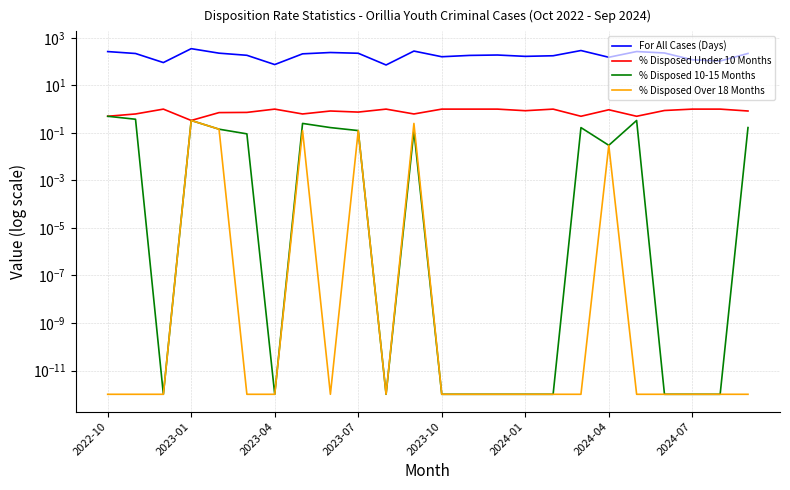

What is the total value across all series at 13?

183.0